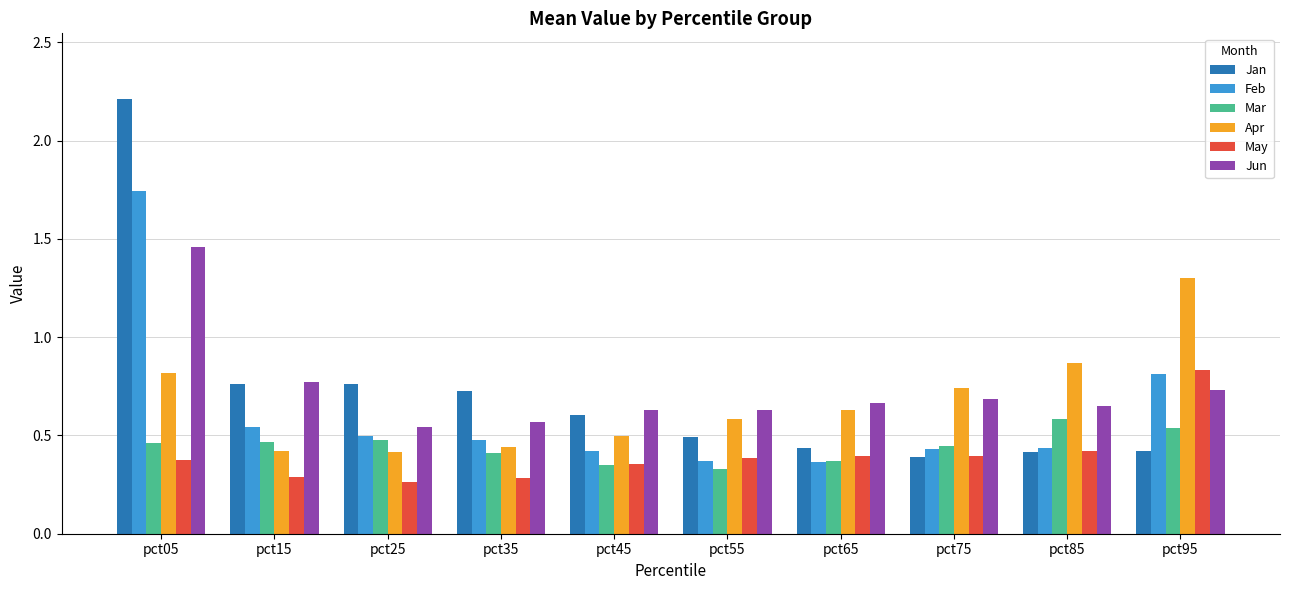

Read the Jan value at pct05.

2.2